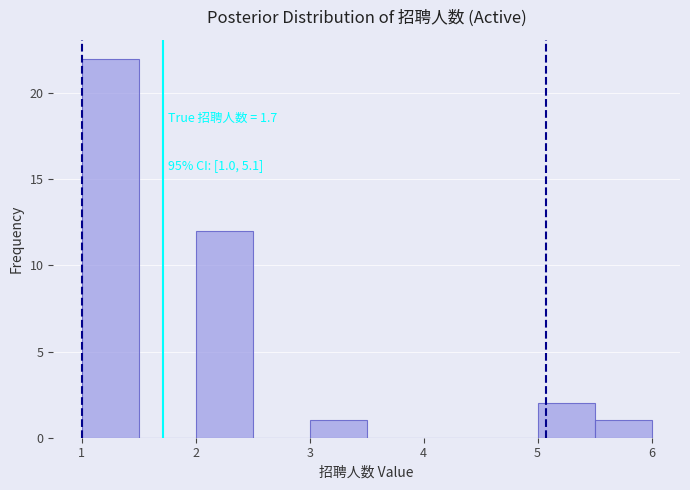

Over which range of the x-axis is the bar tallest?

1.0 to 1.5